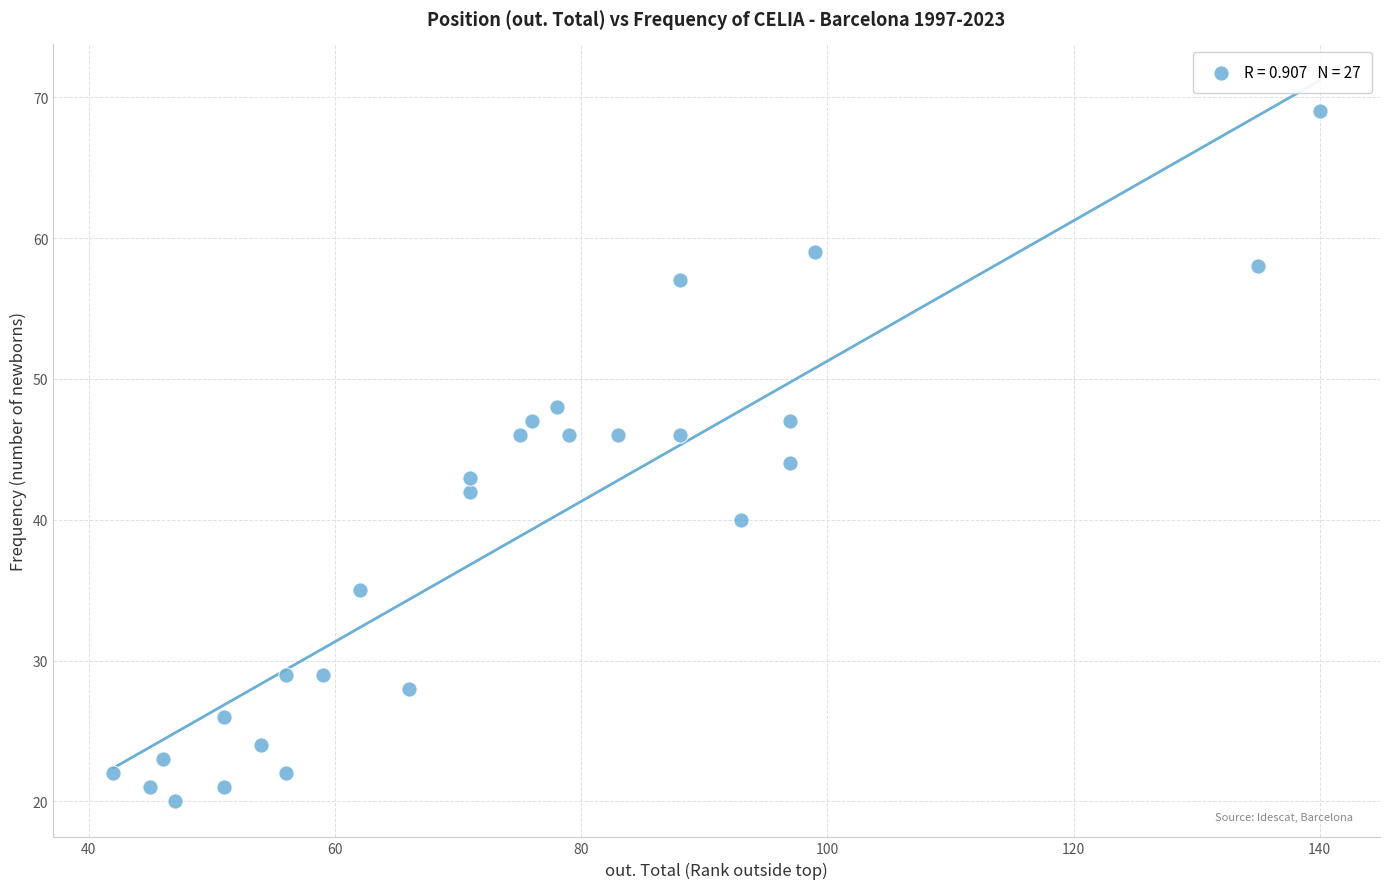

What is the range of X values (max minus min)?

98